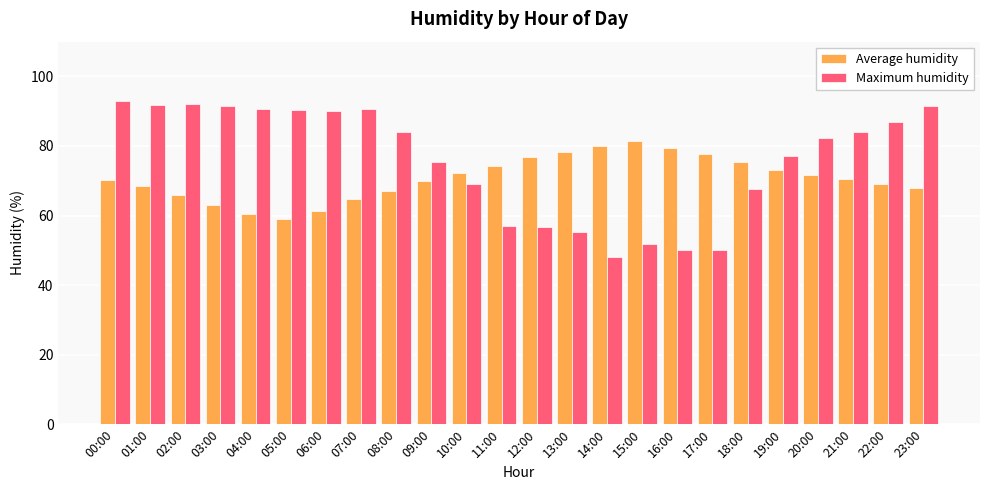

At which label does Average humidity reach its peak?

15:00